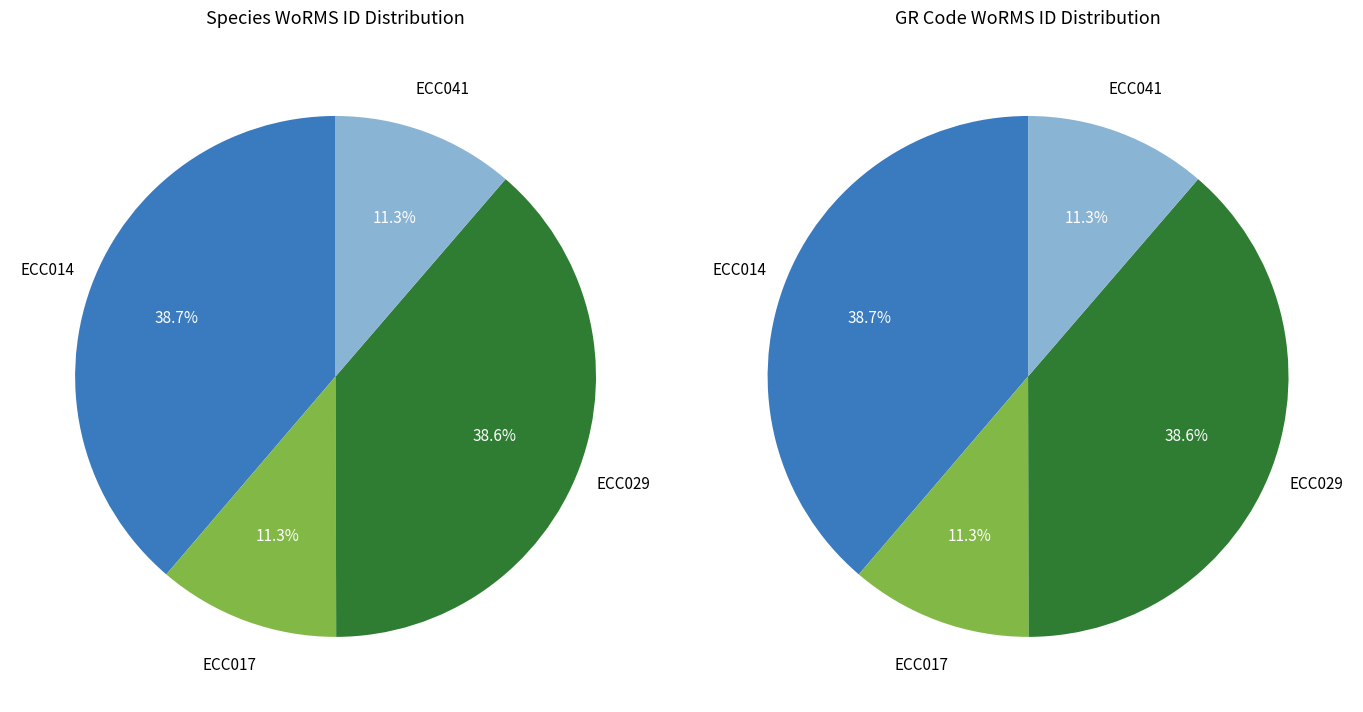

Count the number of slices in the pie.

4